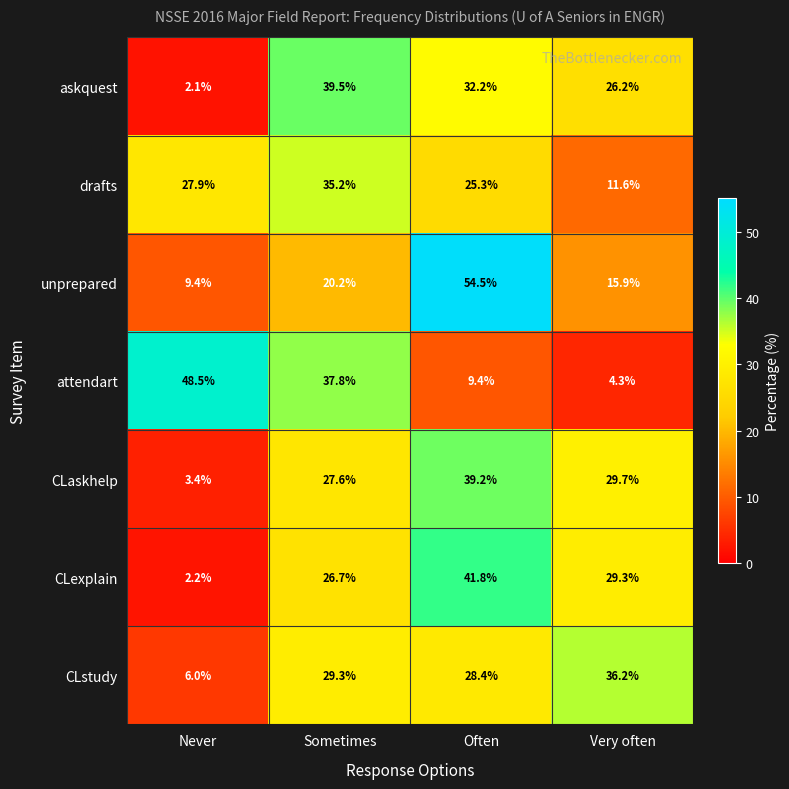

Count the number of data series in this chart.

7